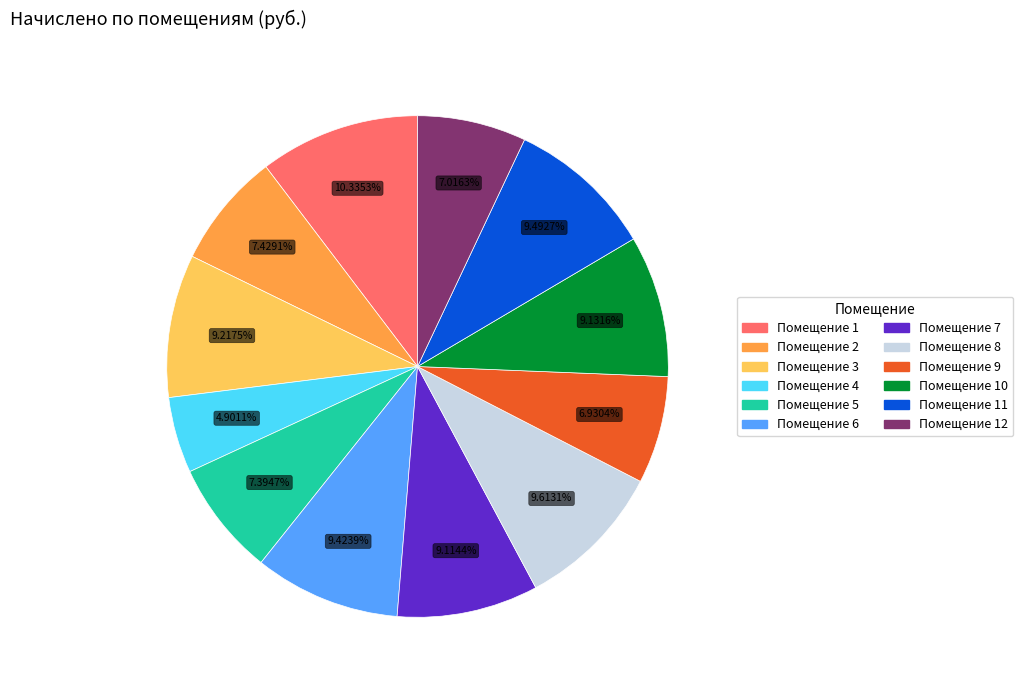

Is there any slice that represents more than half of the pie?

No